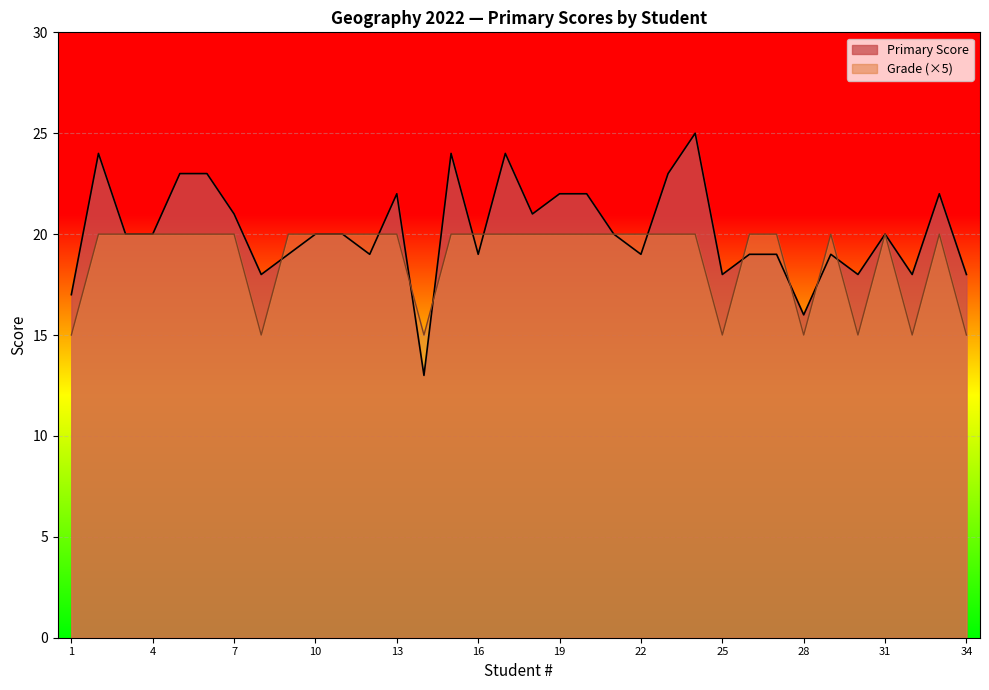

Is it true that Primary Score equals 17 at 1?

True